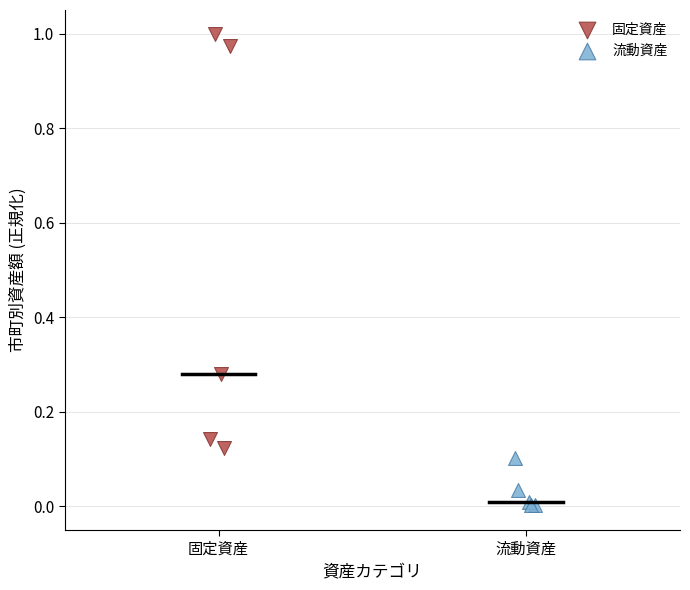

Which series has the widest spread of Y values?

固定資産